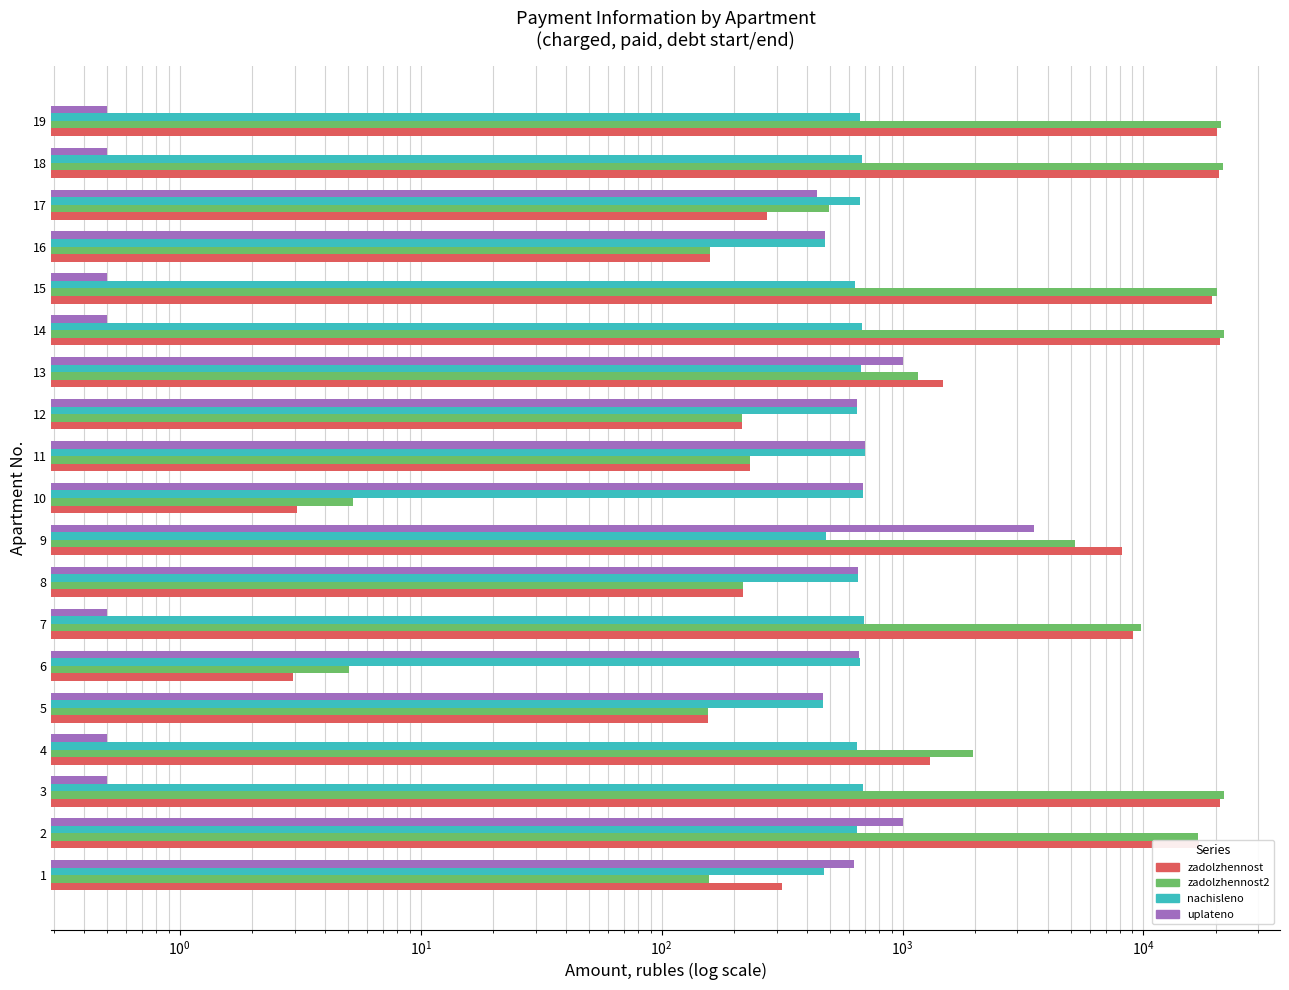

Which has a higher value, 16 or 6?

16